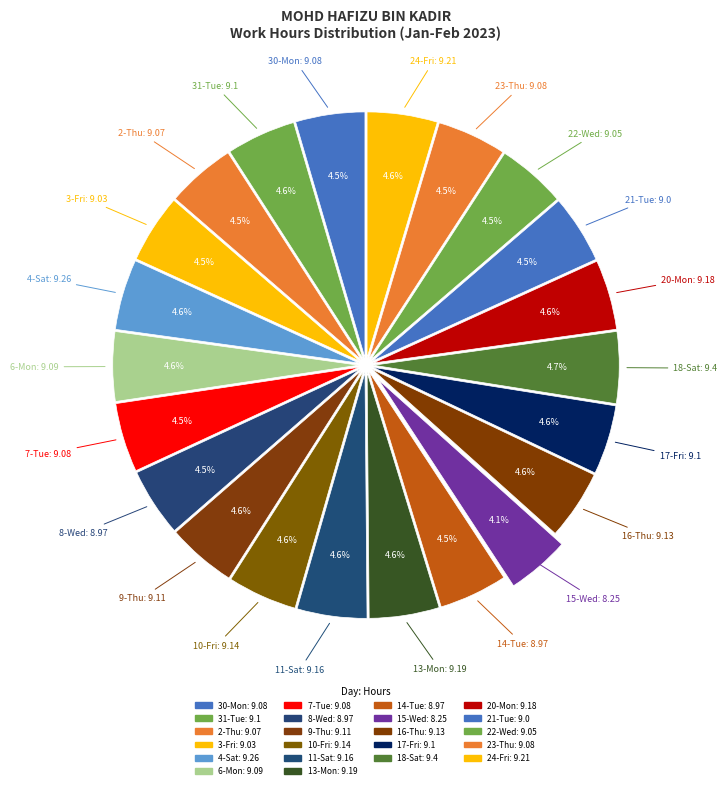

How much of the chart is everything except 9-Thu?

95.4%